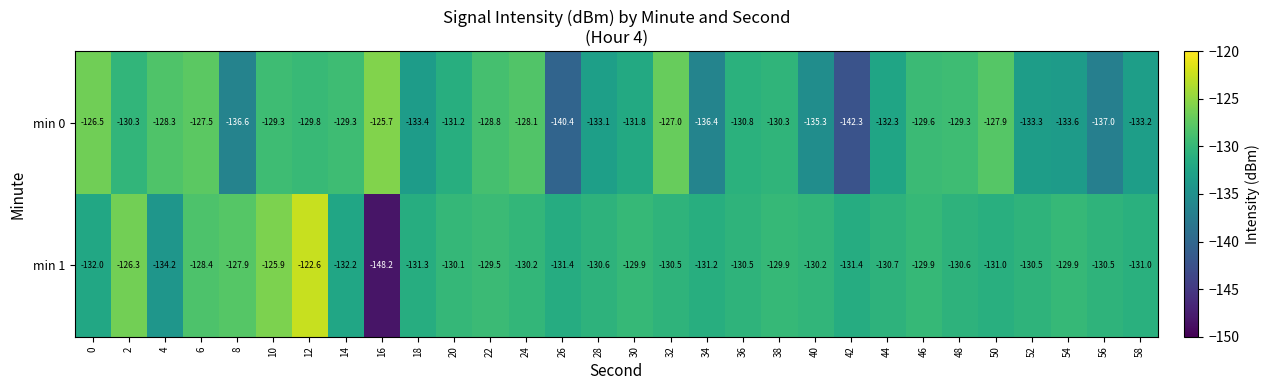

At which category does the chart reach its peak across all series?

12